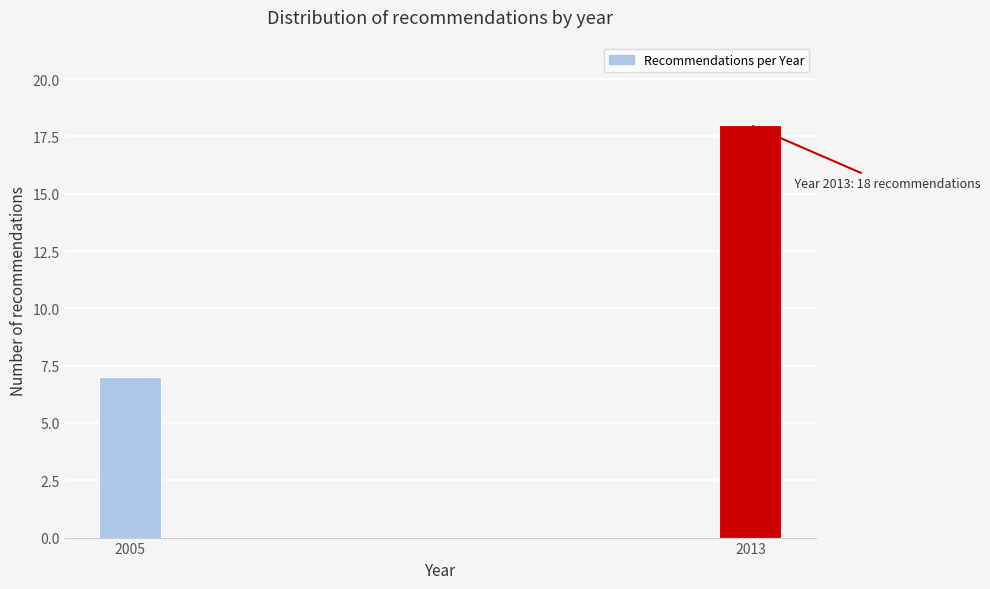

Reading left to right, list all the values displayed in this chart.

7	18